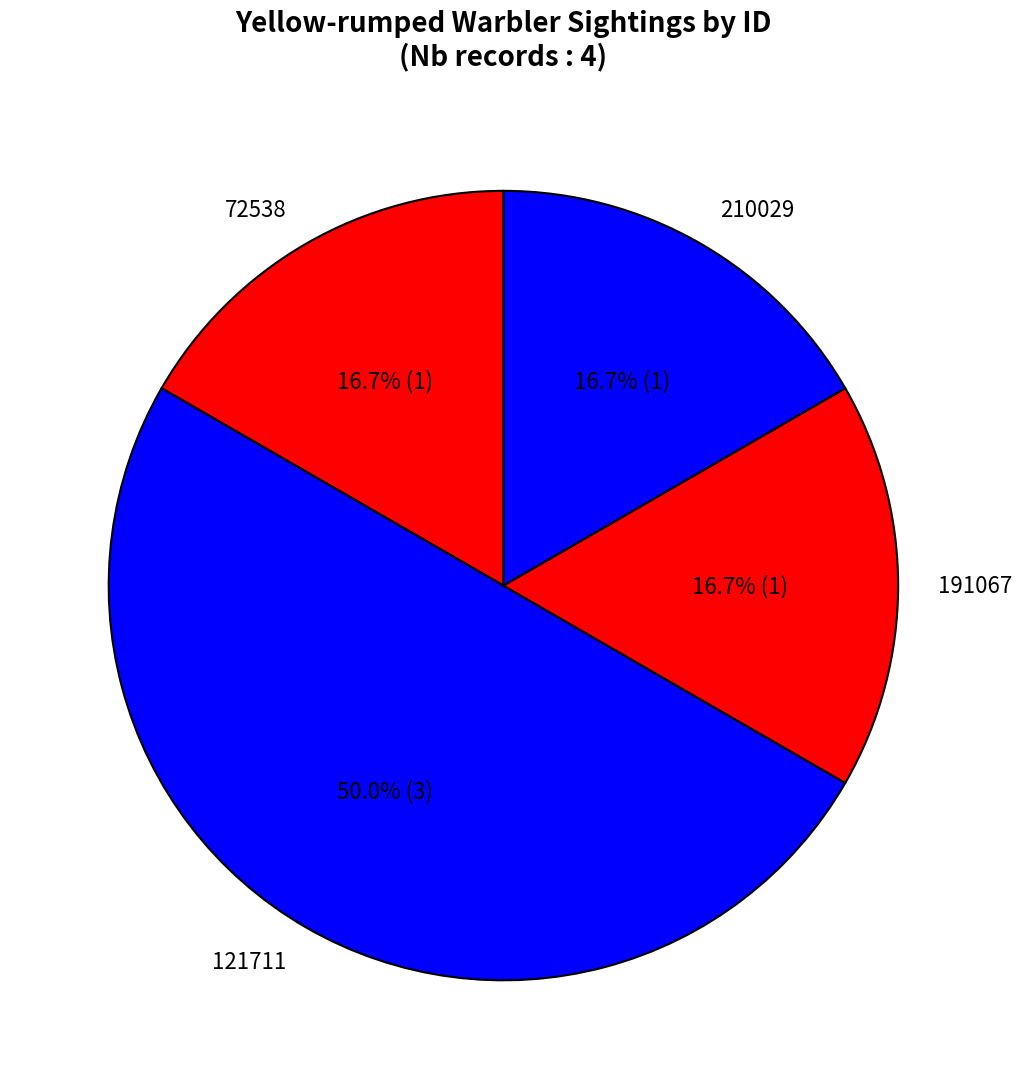

Is it true that 191067 is 17% of the pie?

True